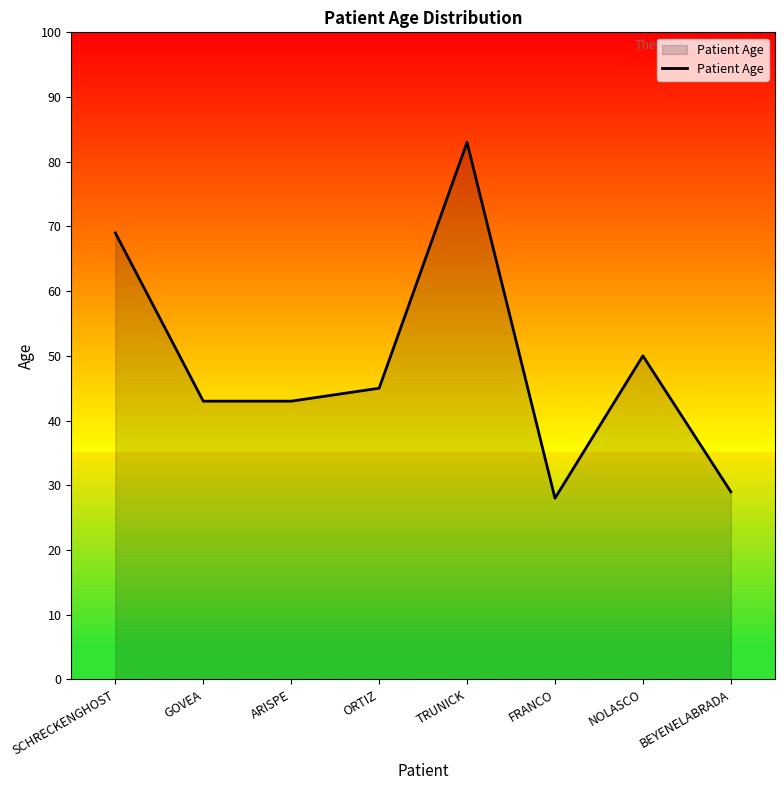

Does the chart have visible grid lines?

No